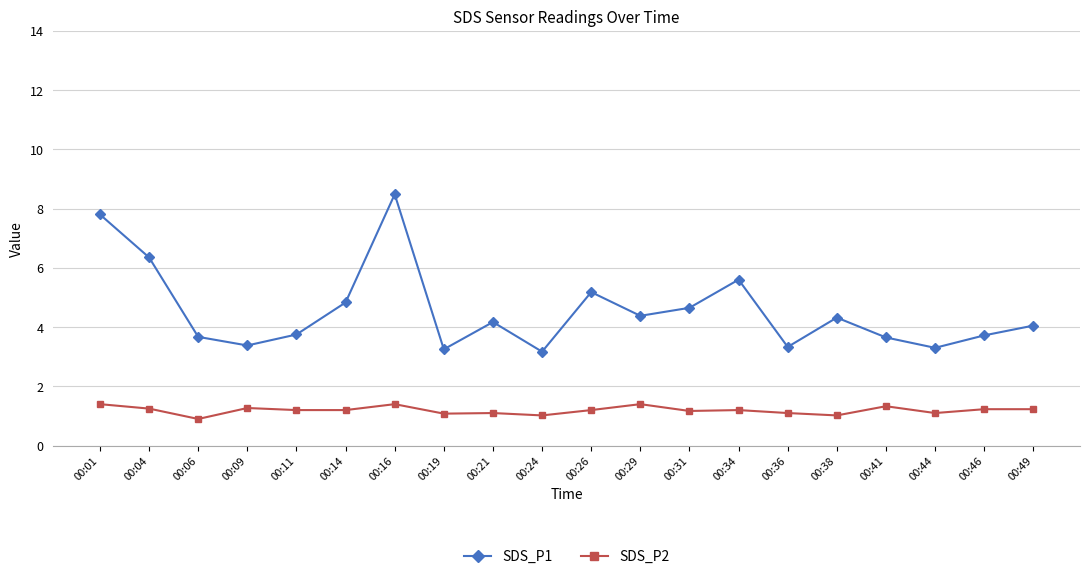

Does the chart display data point markers on the line(s)?

Yes